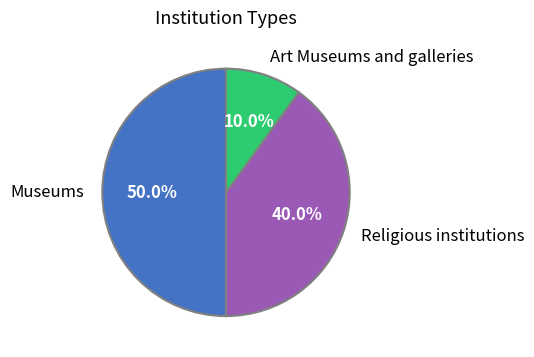

Count the number of slices in the pie.

3